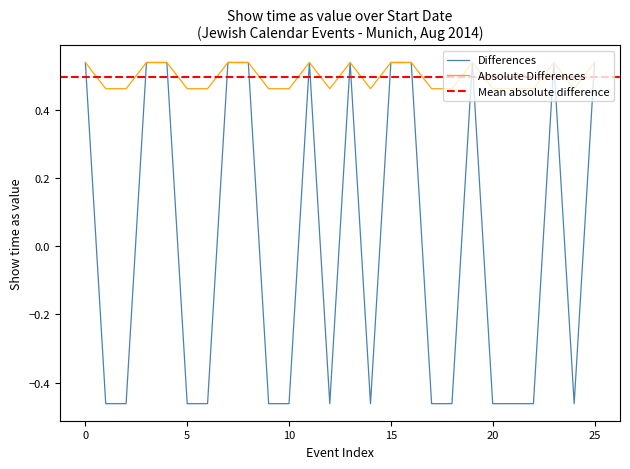

What is the value of the Show time as point at the 1st from the left?

0.5